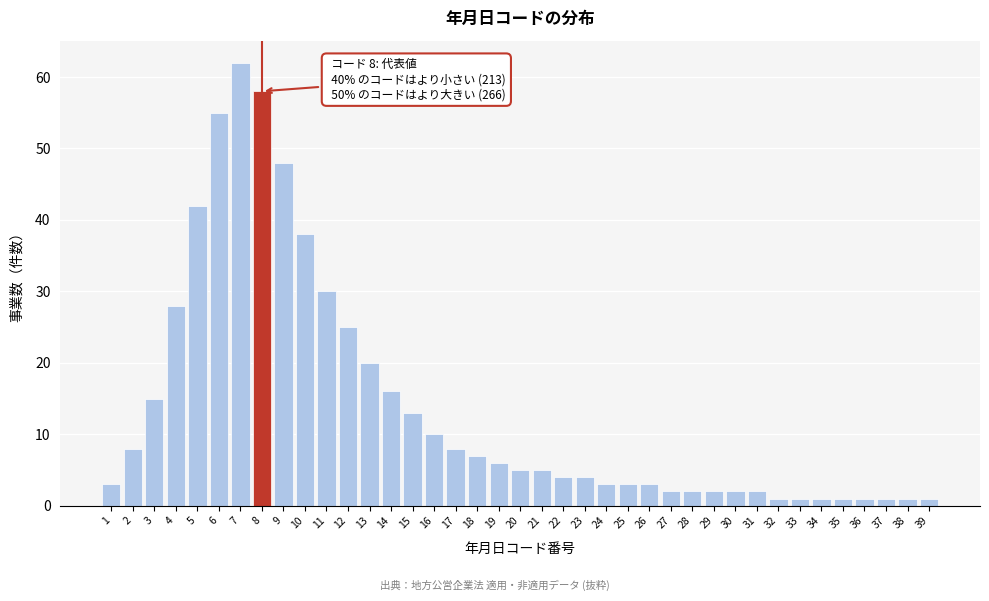

The value at 7 is 62. True or false?

True